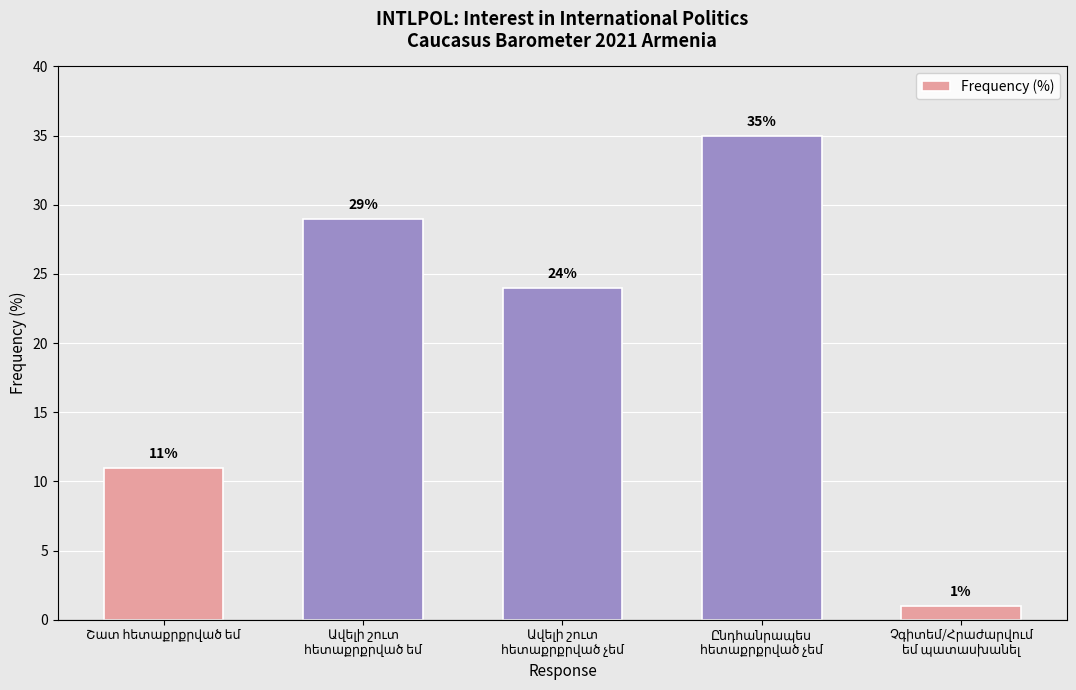

What is the difference between the maximum and minimum values?

34